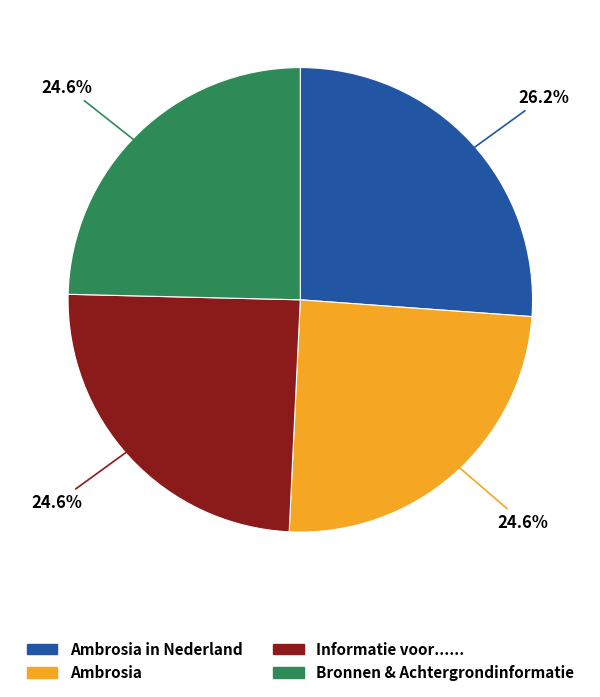

Is there any slice that represents more than half of the pie?

No